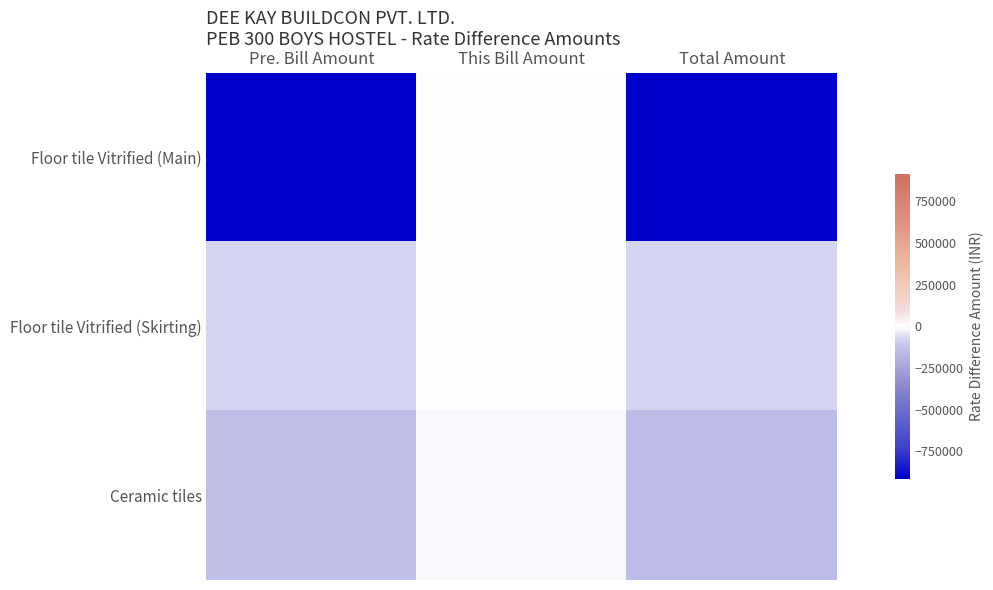

Which series changed the most between Pre. Bill Amount and This Bill Amount?

Floor tile Vitrified (Main)